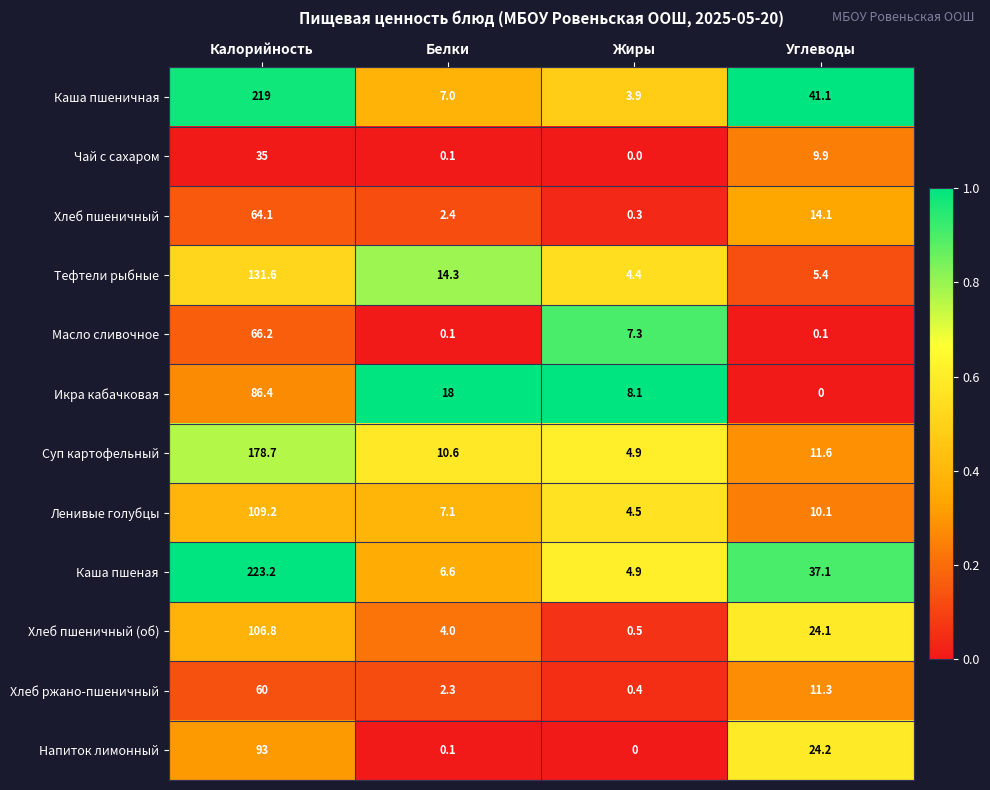

How many categories are shown in the chart?

4